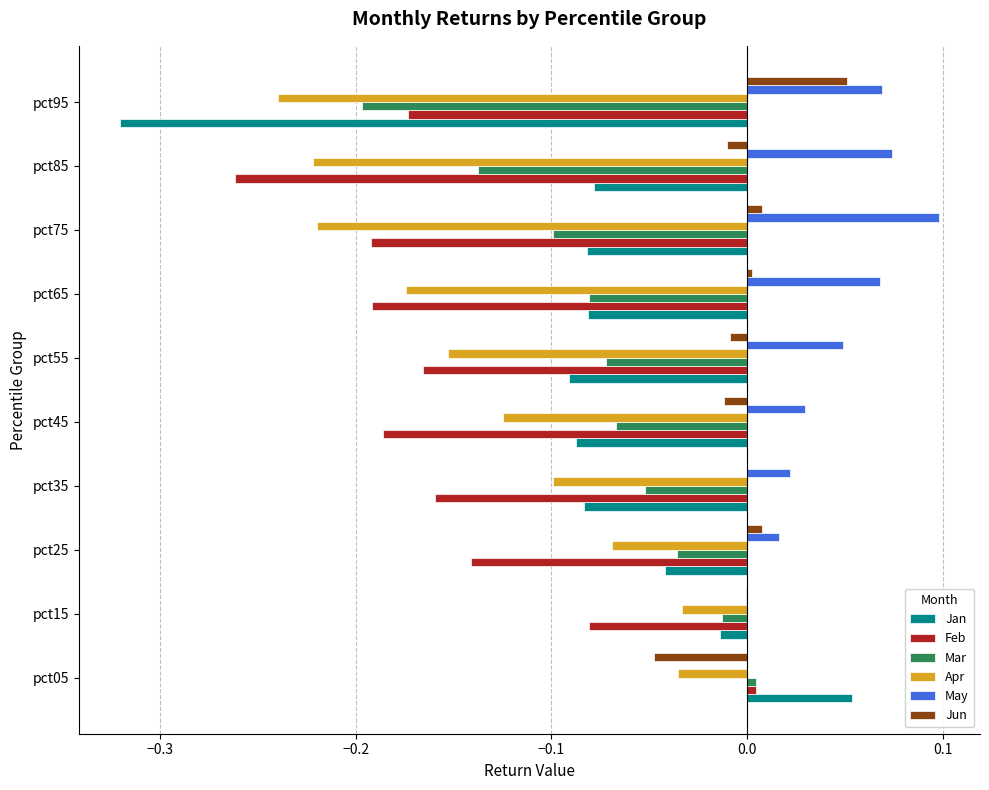

Is it true that Jan equals -0.1 at pct75?

True